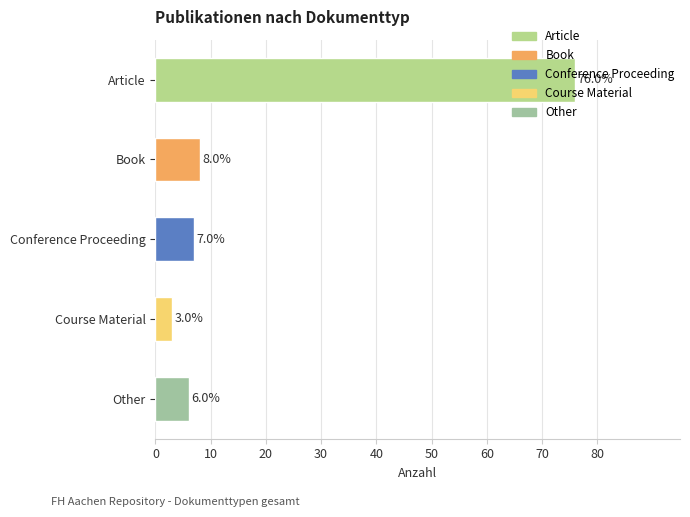

What is the approximate value at Course Material?

3.0